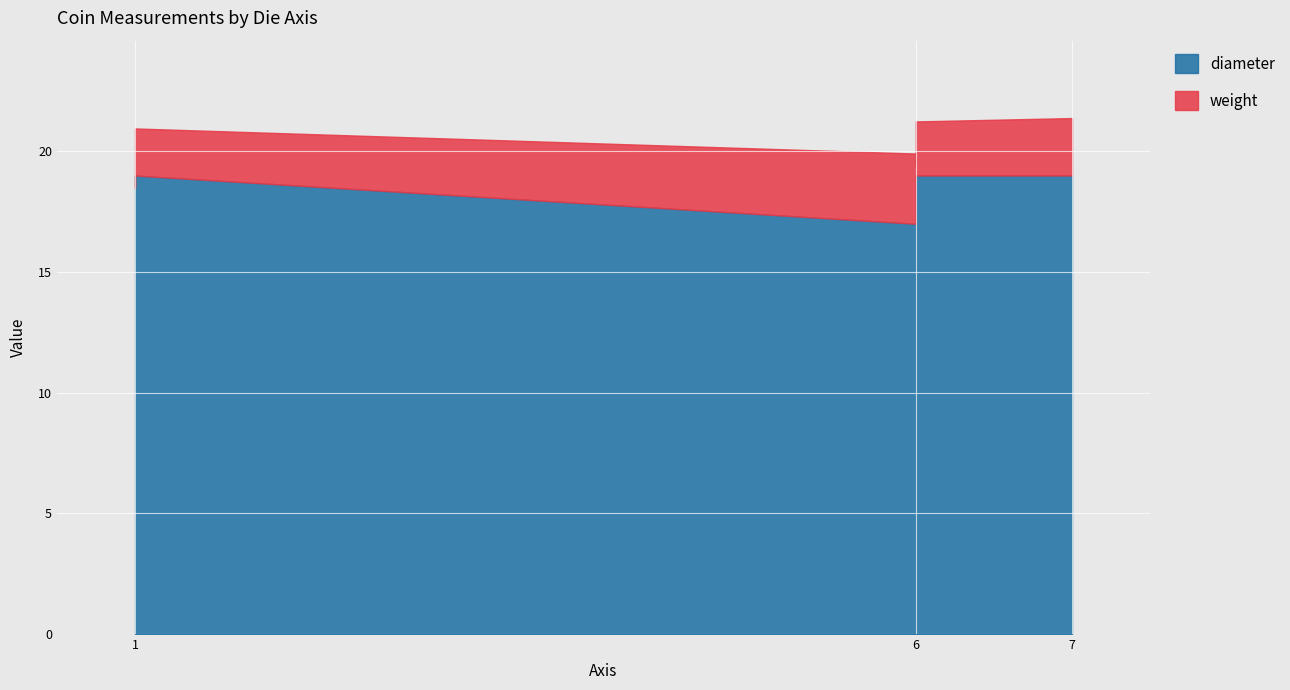

True or false: weight and diameter cross at least once.

False